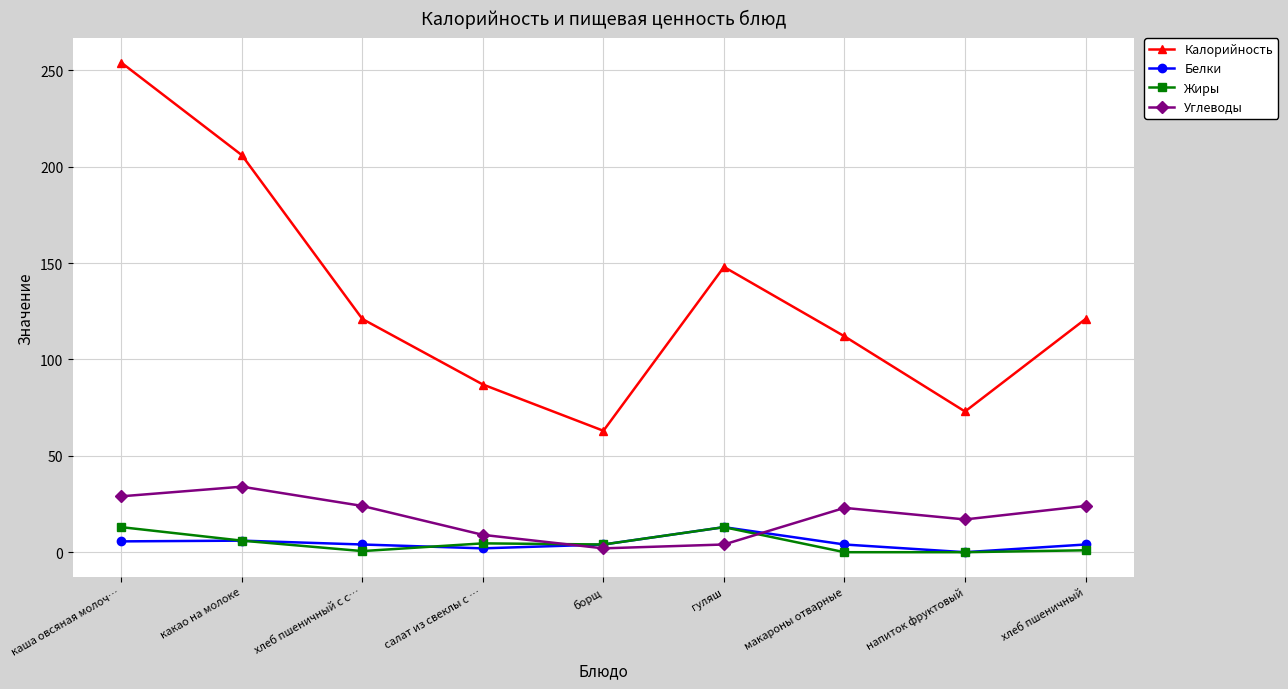

What is the label of the 6th point from the right?

салат из свеклы с …